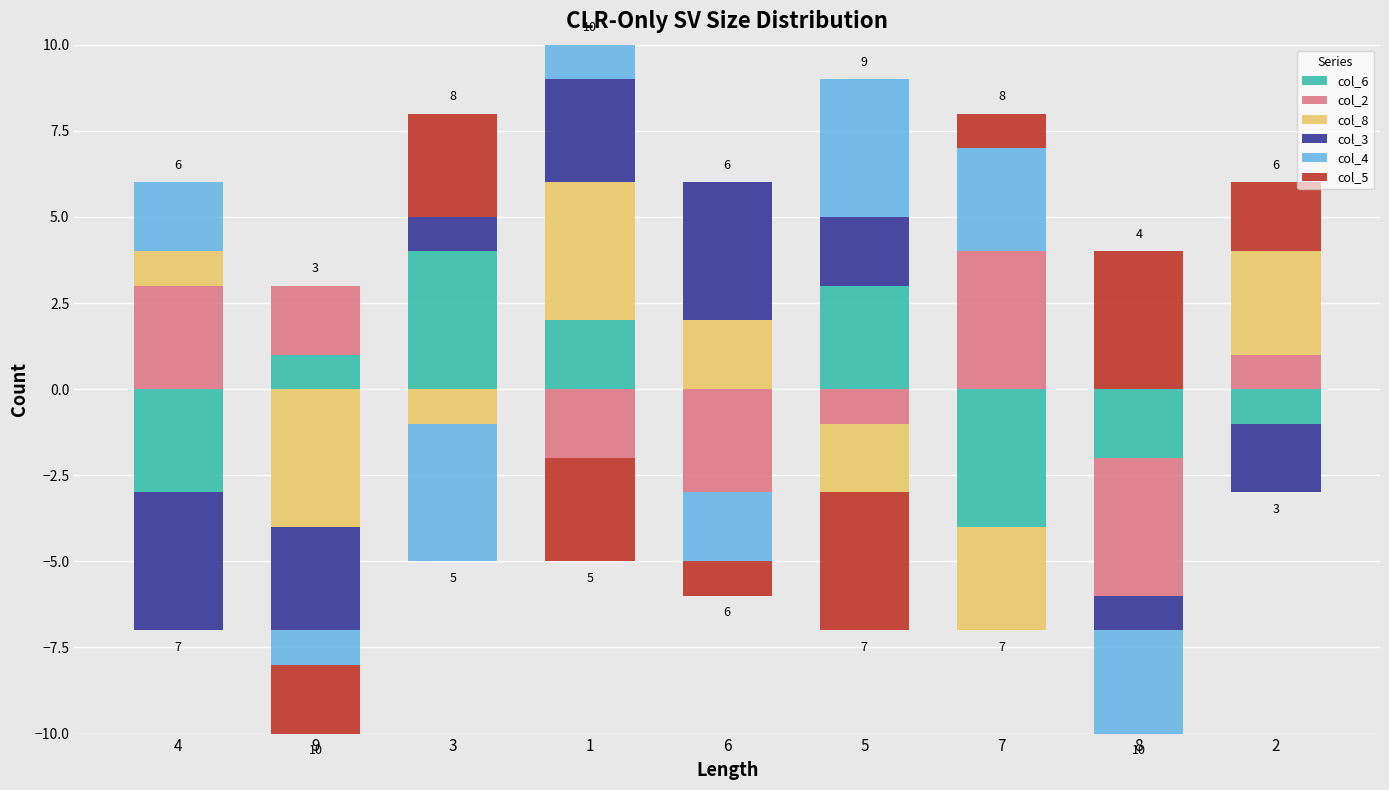

Is the value of col_8 at 7 greater than the value of col_6 at 8?

No